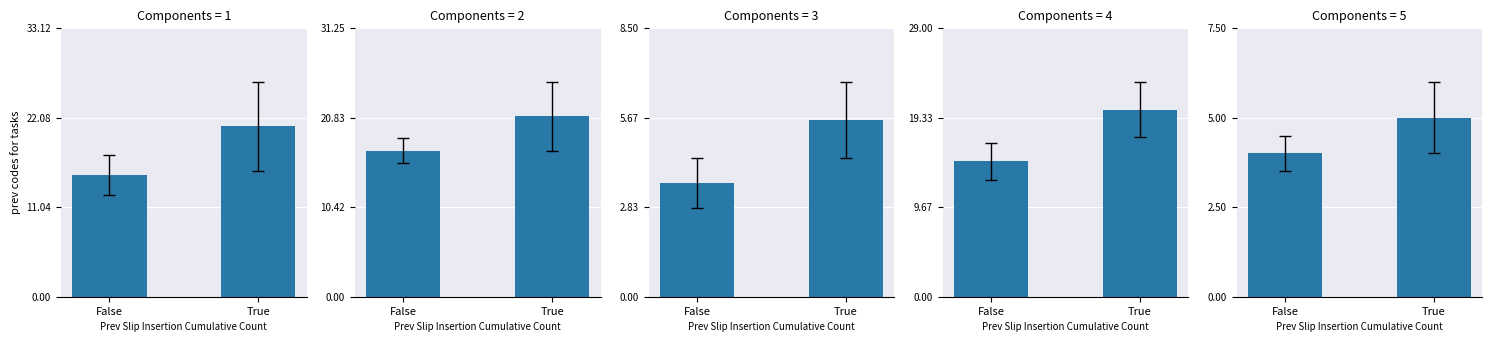

The chart shows a value of 9 at True. True or false?

False